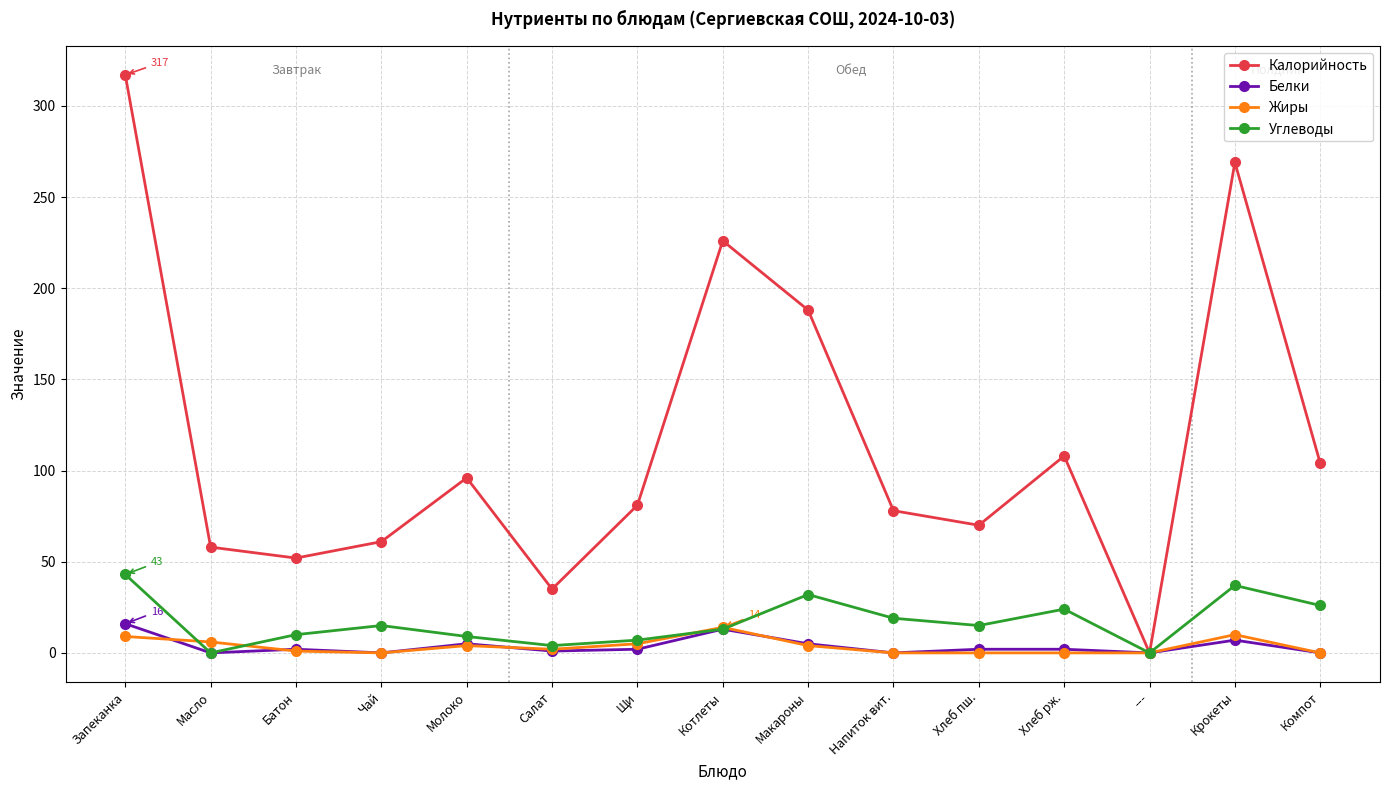

Where is the first local maximum for Углеводы?

Чай